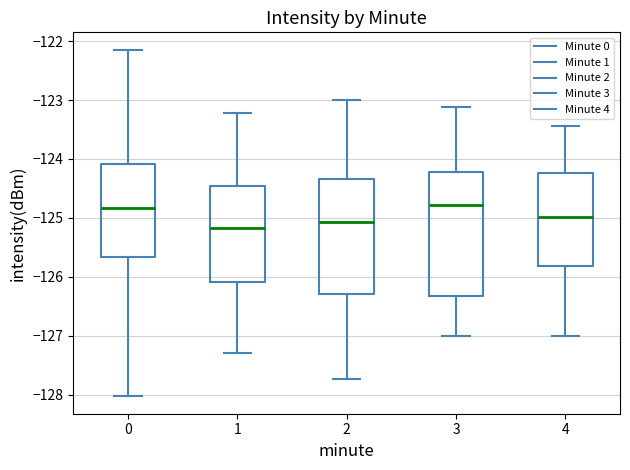

Which box is the tallest, from its lower edge to its upper edge?

3